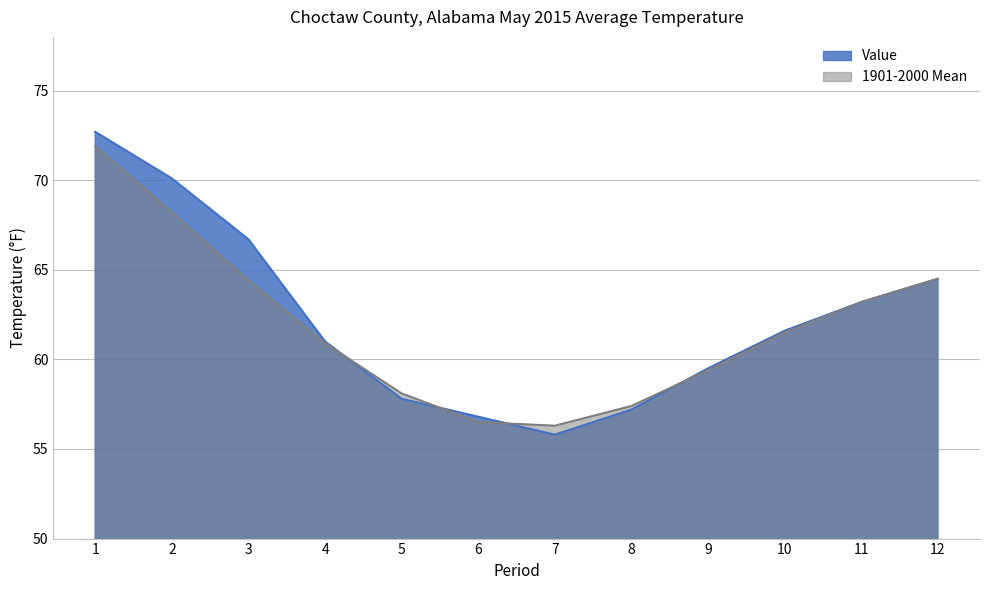

What is the difference between the Value values at 3 and 12?

2.2